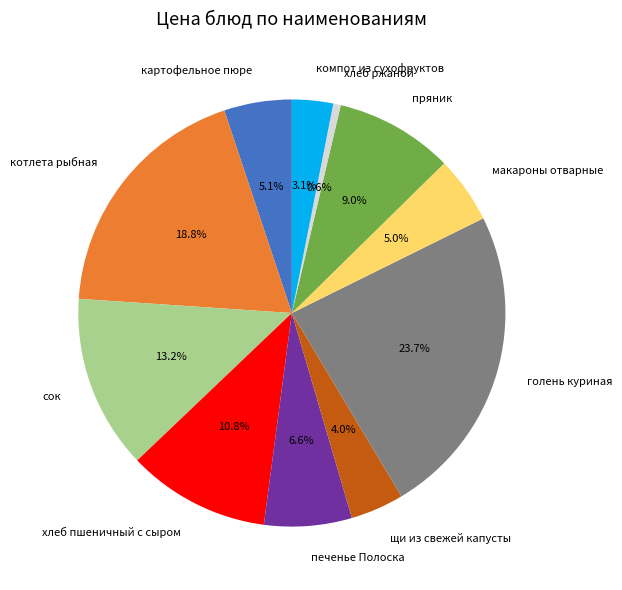

Between макароны отварные and щи из свежей капусты, which is larger?

макароны отварные